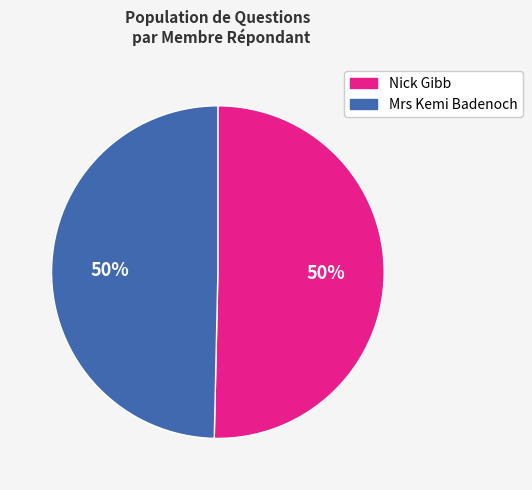

Approximately how many times larger is the value at Mrs Kemi Badenoch compared to Nick Gibb?

1.0